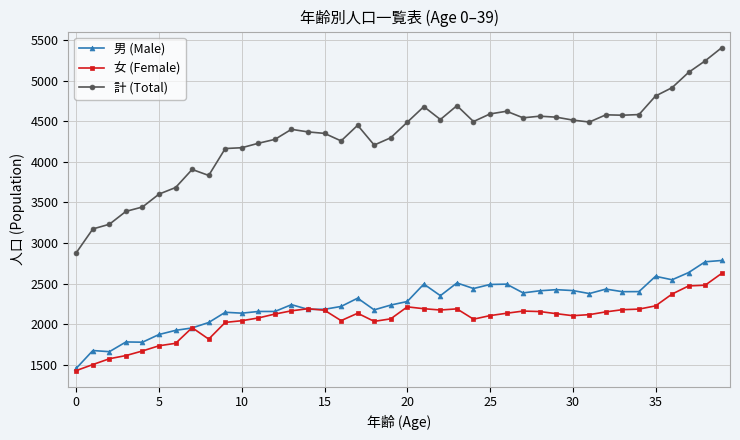

What is the value of the 女 (Female) point at the 25th from the left?

2060